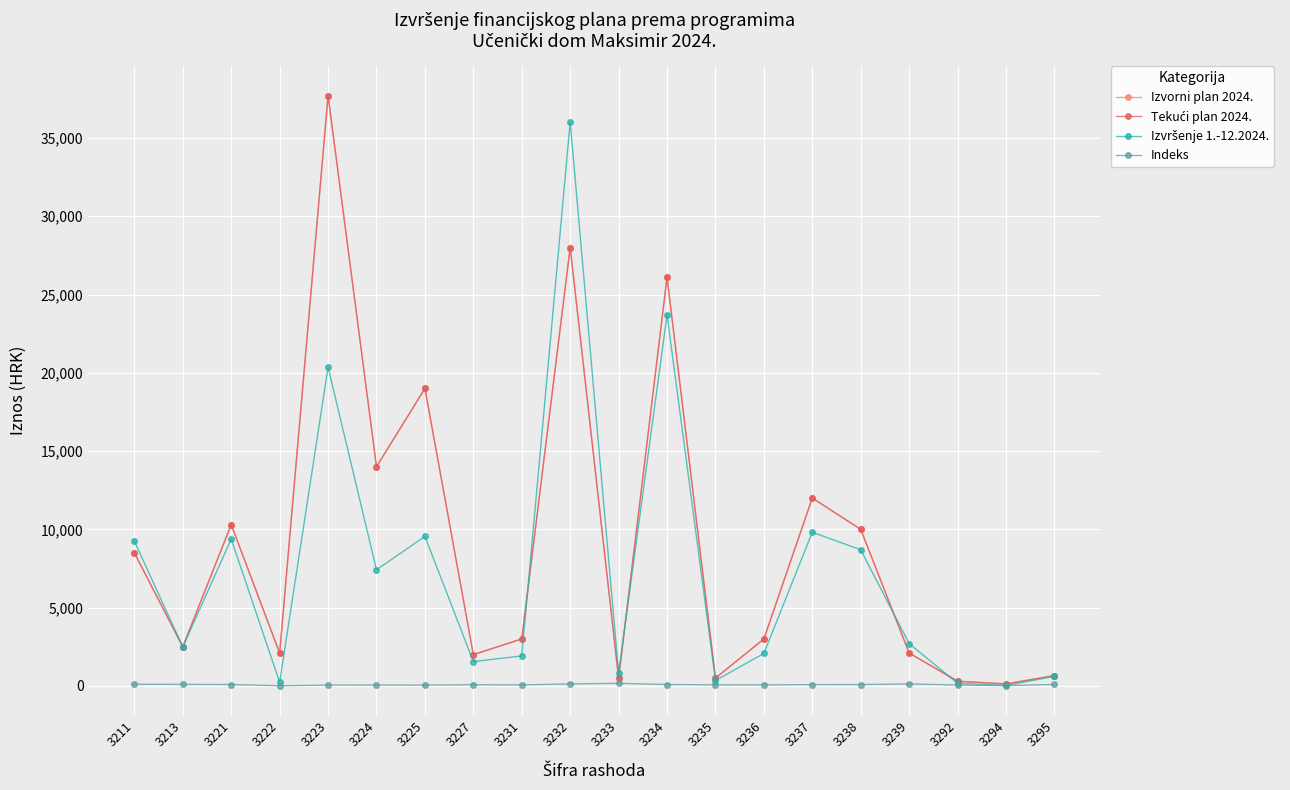

What is the value of the Indeks point at the 11th from the left?

166.2